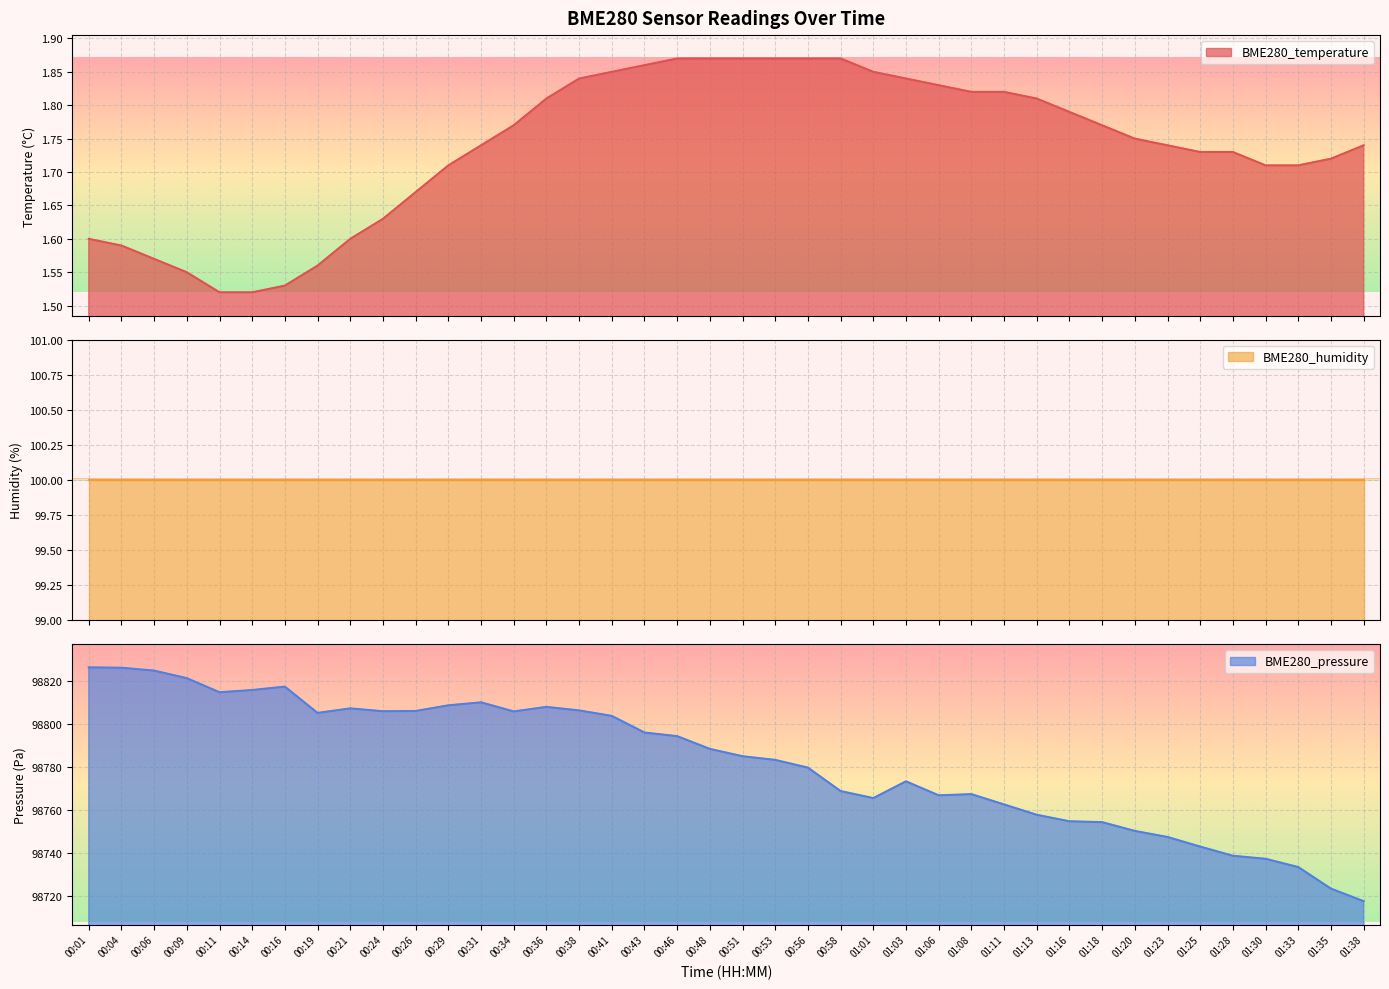

At which category does the chart reach its minimum across all series?

00:11